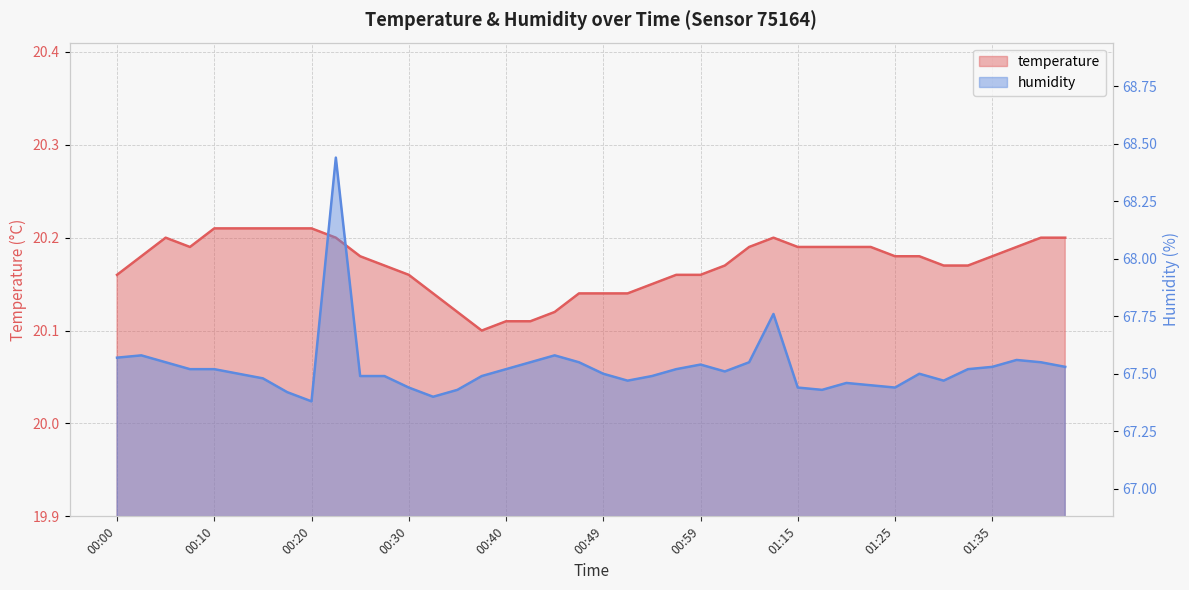

True or false: temperature and humidity intersect in this chart.

False